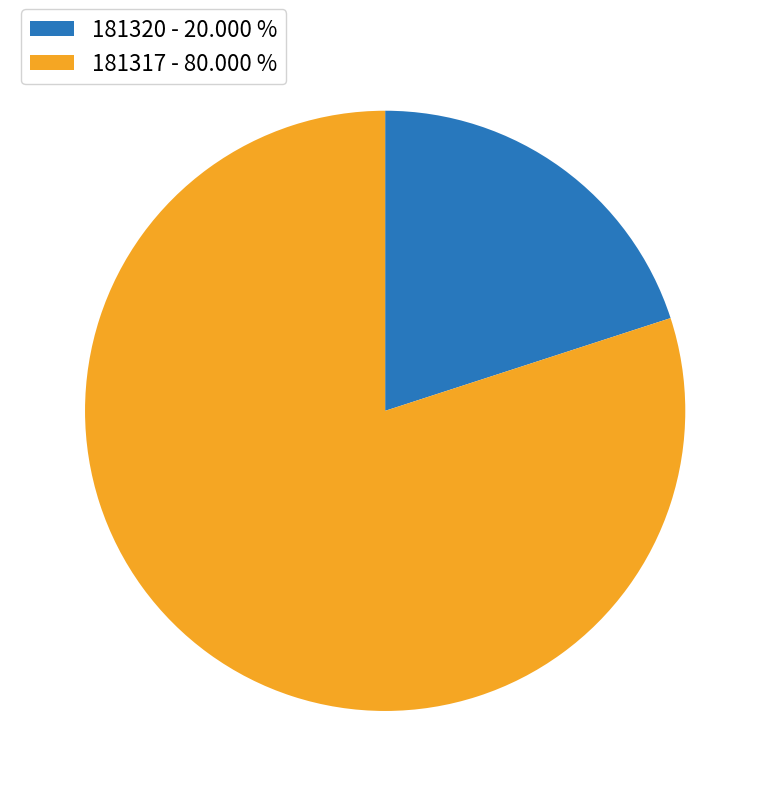

Between 181320 and 181317, which is larger?

181317